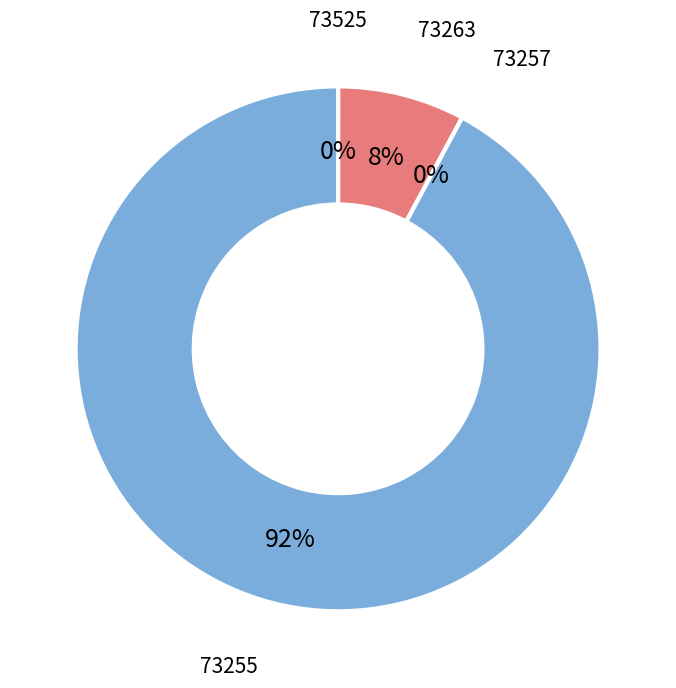

Rank the categories by value from lowest to highest.

73257, 73525, 73263, 73255